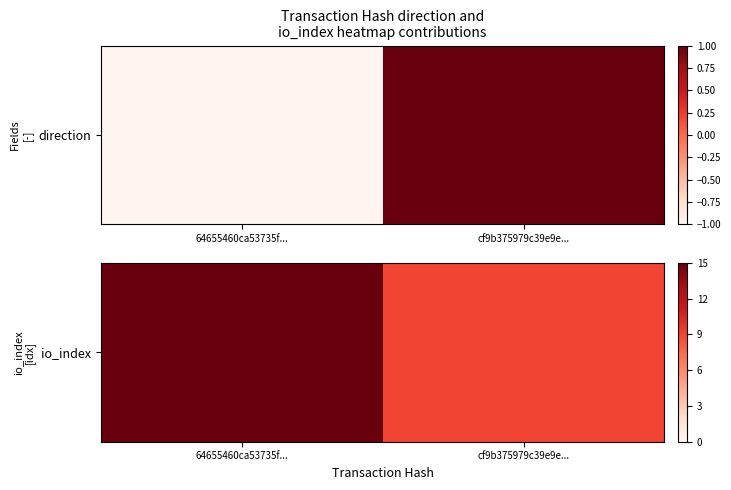

How many values are below 15?

1